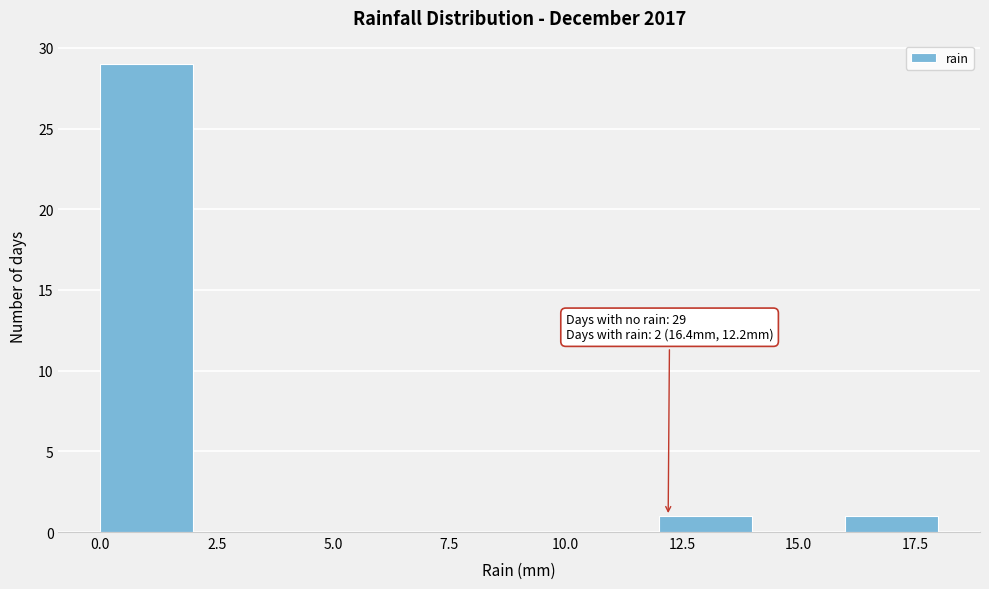

Which range on the x-axis has the tallest bar?

0 to 2